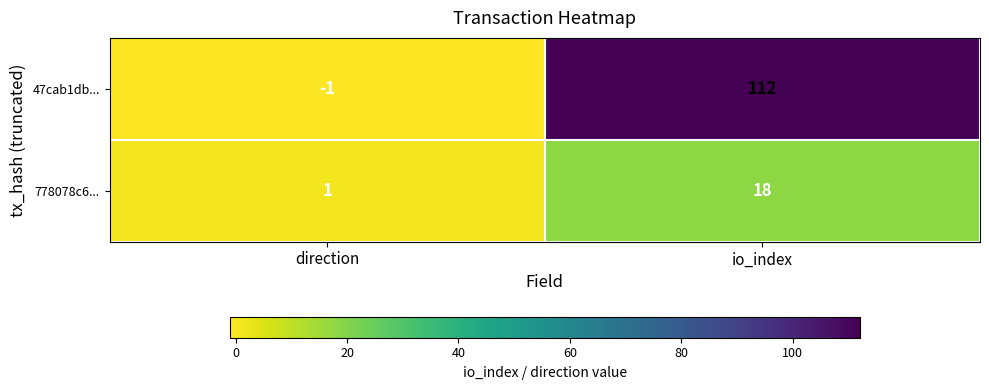

How many values in the 778078c6... series are below 18?

1